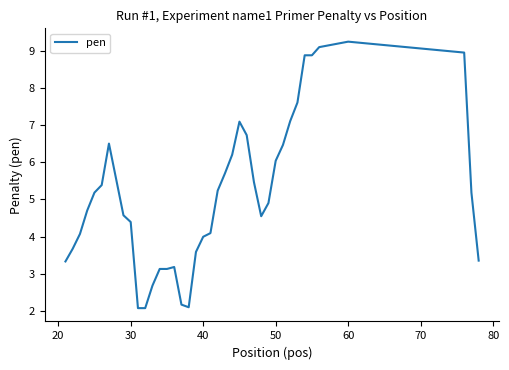

Count the number of values greater than 5.

20